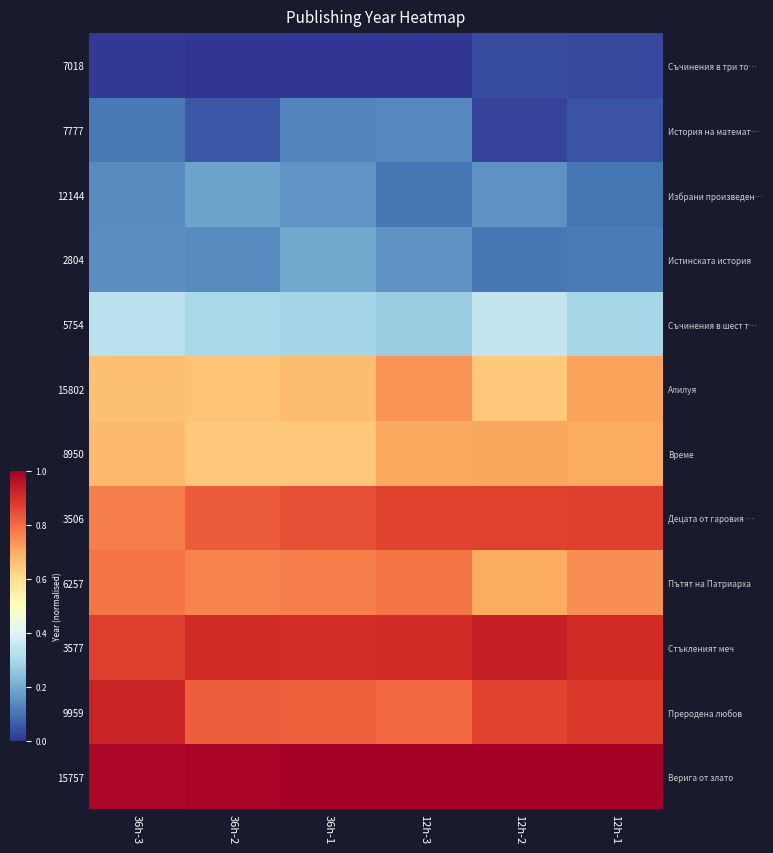

What is the greatest value displayed?

1.0